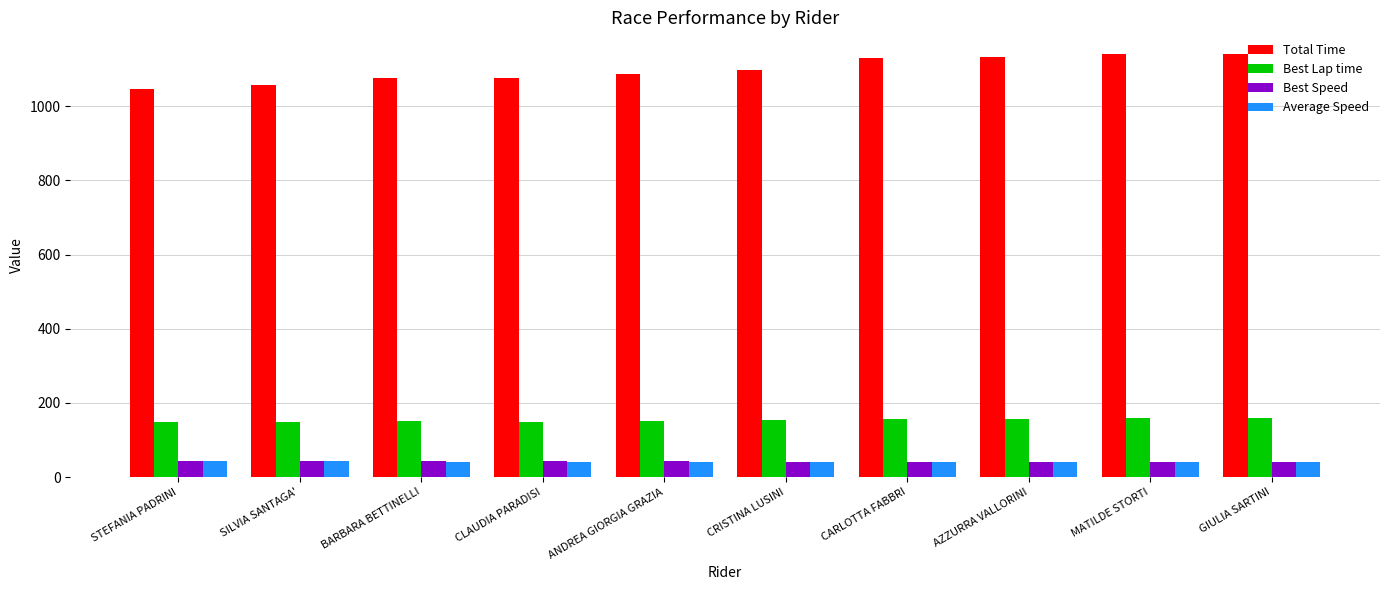

How many data points in Total Time are above 1098?

5